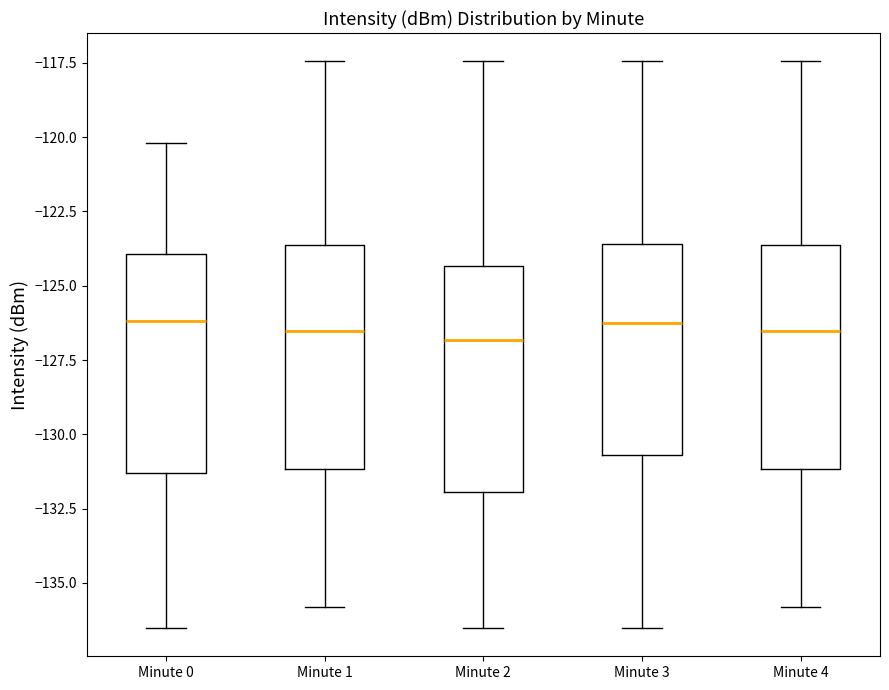

Reading left to right, transcribe this box plot: for each box, give where its median line is, the range the box spans, and where its two whiskers end, as read against the y-axis. The values are not printed on the chart, so give them approximately, as read against the axis.

Minute 0: median -126.0, box -131.5 to -124.0, whiskers -136.5 to -120.0
Minute 1: median -126.5, box -131.0 to -123.5, whiskers -136.0 to -117.5
Minute 2: median -127.0, box -132.0 to -124.5, whiskers -136.5 to -117.5
Minute 3: median -126.0, box -130.5 to -123.5, whiskers -136.5 to -117.5
Minute 4: median -126.5, box -131.0 to -123.5, whiskers -136.0 to -117.5